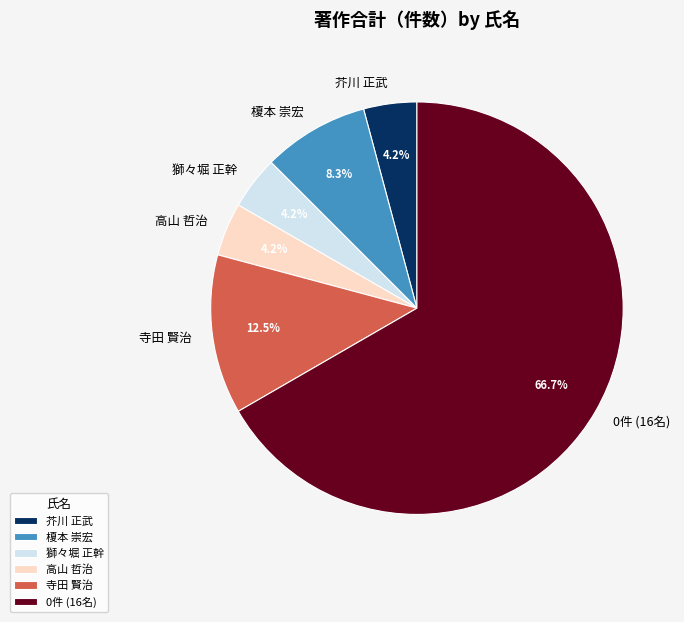

What portion of the pie excludes 獅々堀 正幹?

95.8%